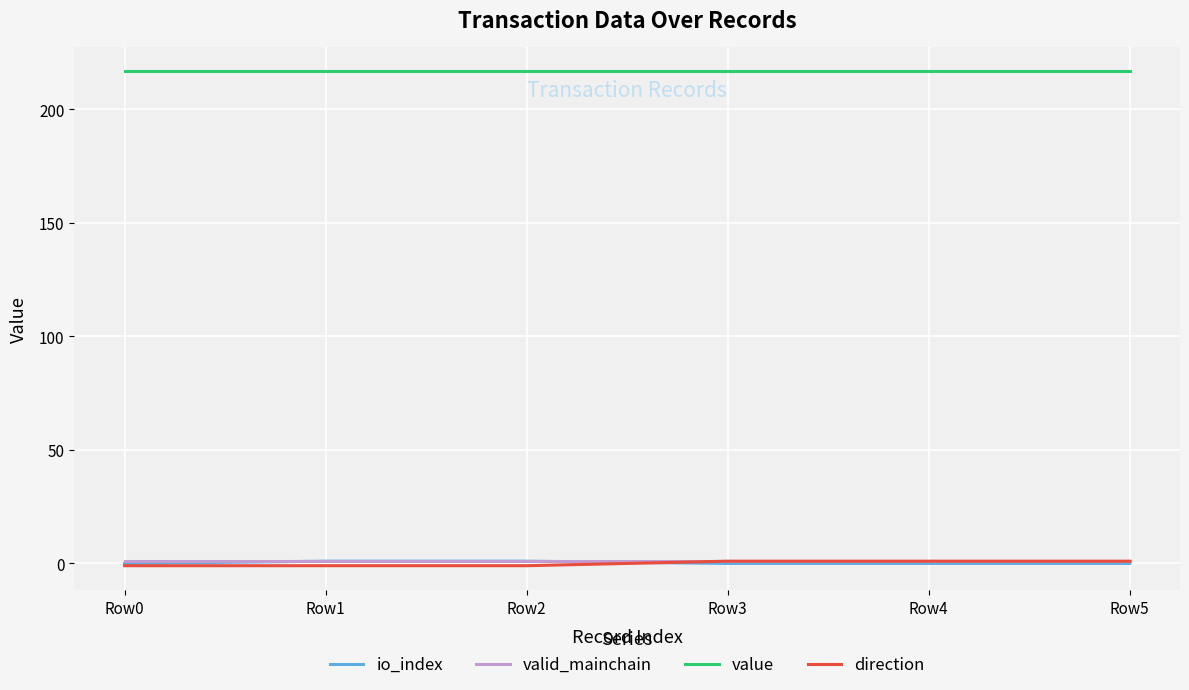

True or false: value and direction cross at least once.

False